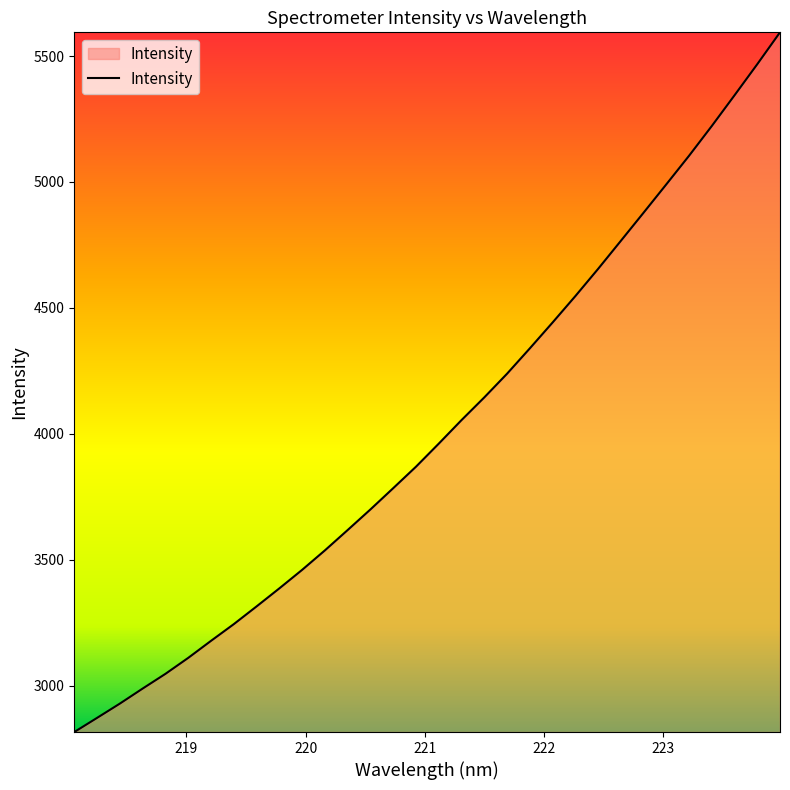

What is the difference between the maximum and minimum values?

2777.9